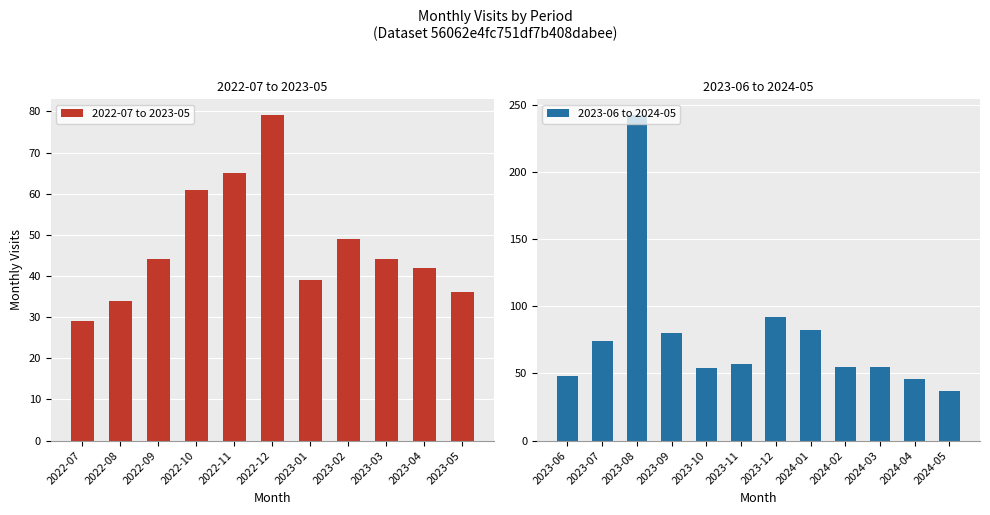

What is the maximum value shown in the chart?

242